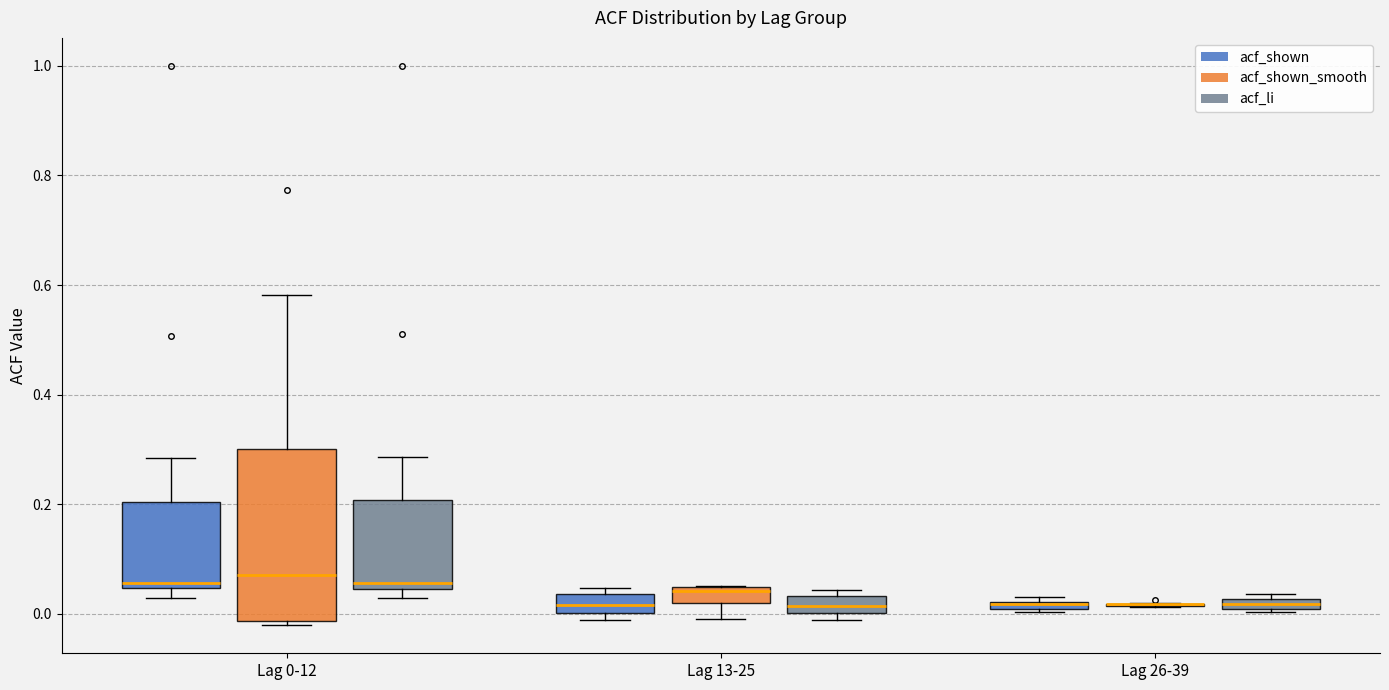

Which box is the tallest, from its lower edge to its upper edge?

Lag 0-12 (acf_shown_smooth)